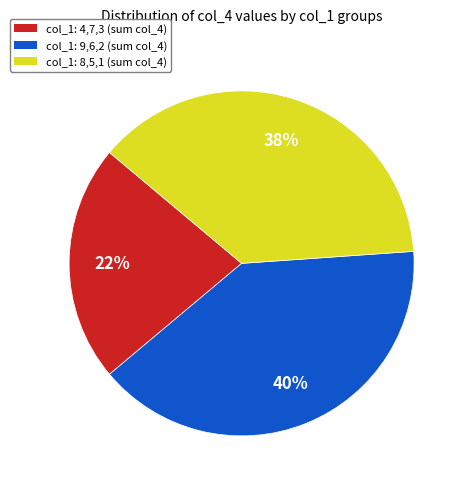

Approximately how many times larger is the value at col_1: 9,6,2 (sum col_4) compared to col_1: 4,7,3 (sum col_4)?

1.8